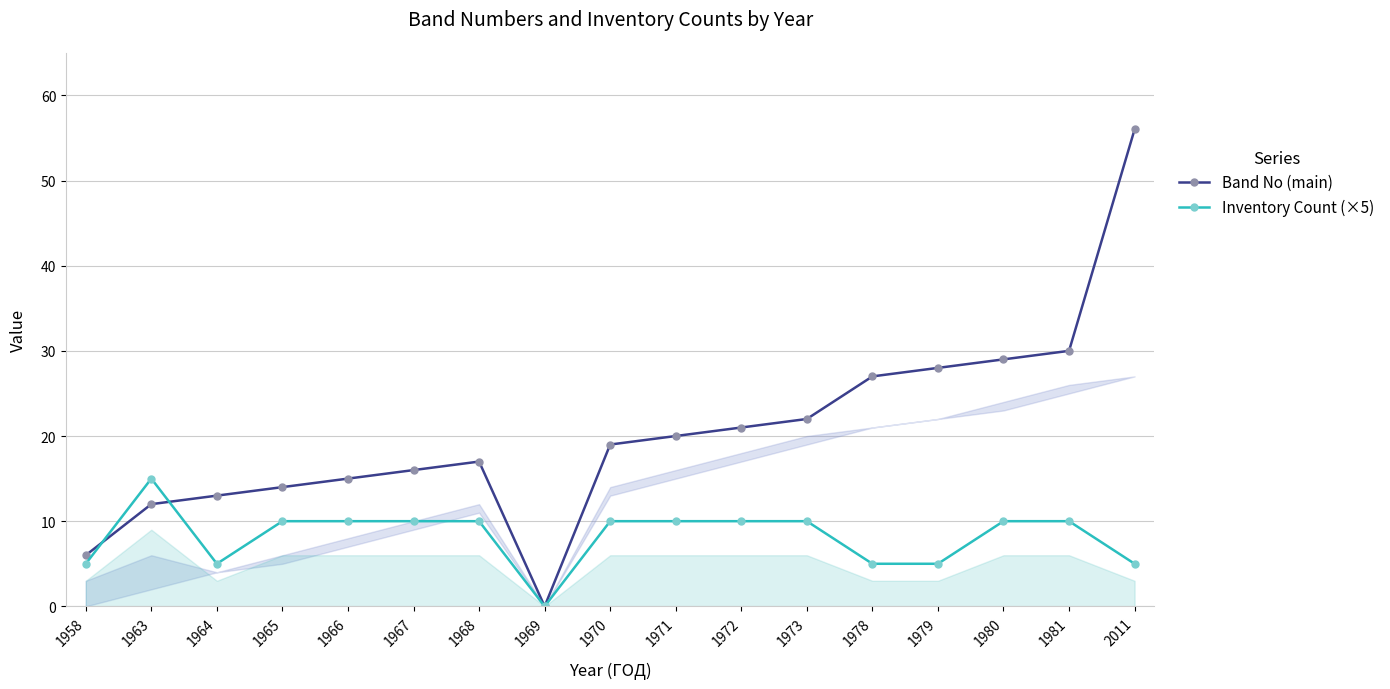

What are all the series names shown in the legend?

Band No (main), Inventory Count (×5)